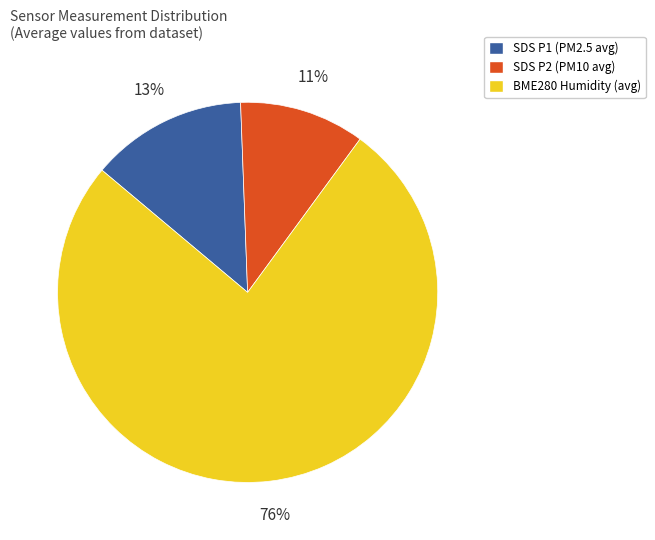

Is there a majority slice in this chart?

Yes